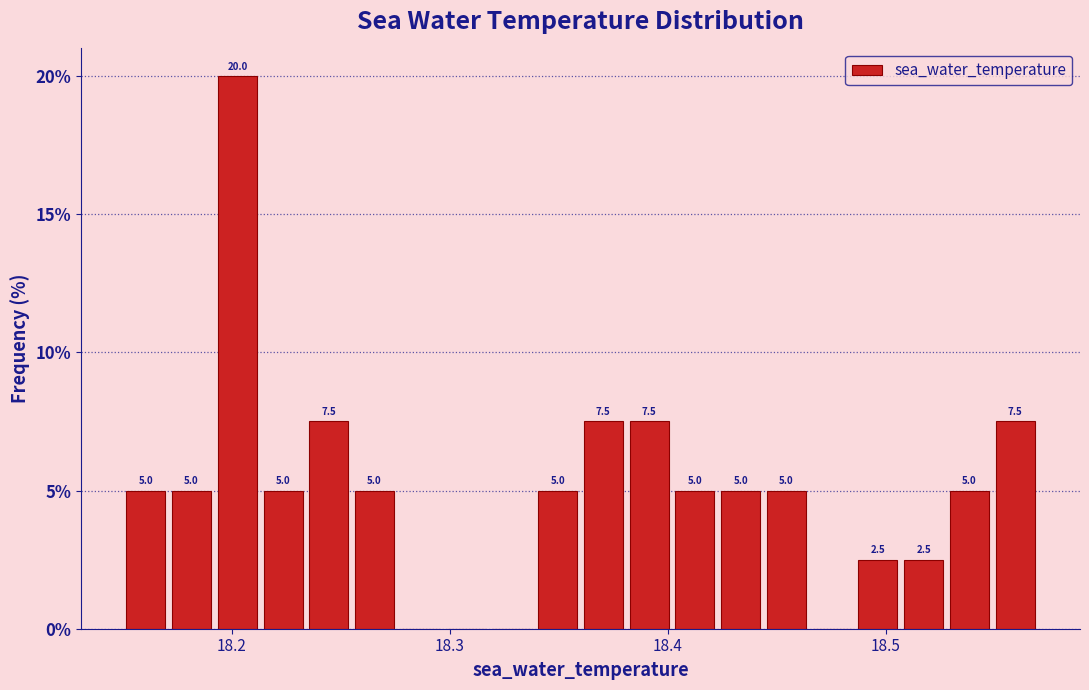

Read against the x-axis, roughly where is the centre of the tallest bar?

18.20